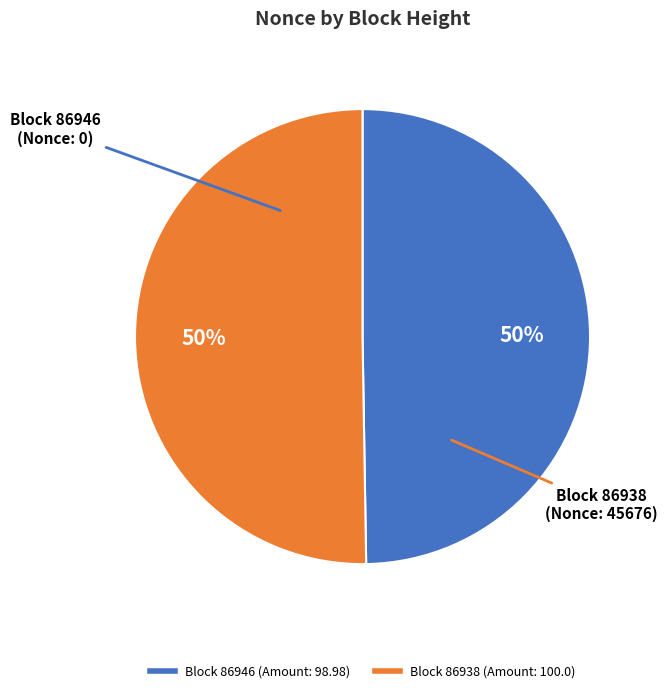

Count the number of slices in the pie.

2